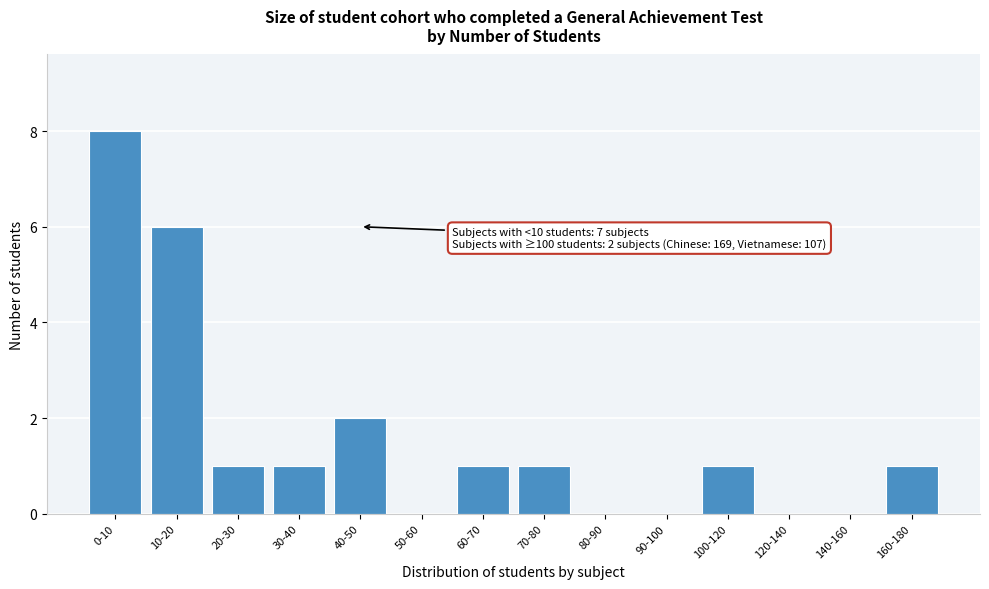

Reading right to left, extract all data points from this chart.

160-180=1	140-160=0	120-140=0	100-120=1	90-100=0	80-90=0	70-80=1	60-70=1	50-60=0	40-50=2	30-40=1	20-30=1	10-20=6	0-10=8